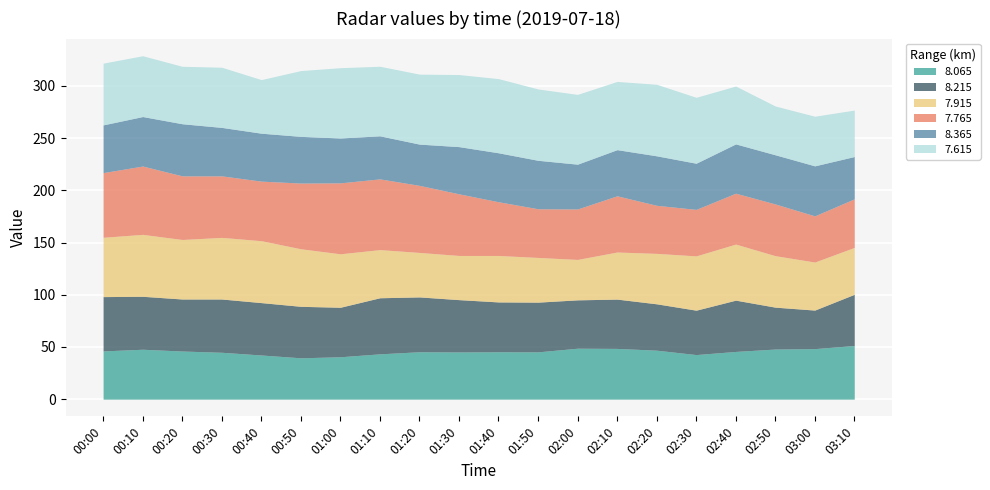

What is the maximum value for 8.065?

51.4